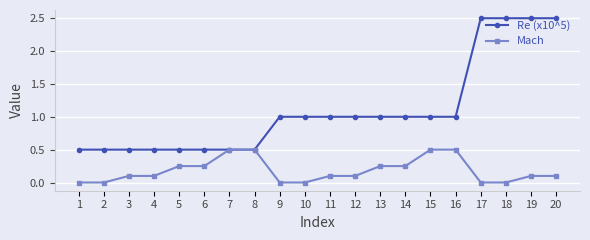

Which series has the largest range (max minus min)?

Re (x10^5)